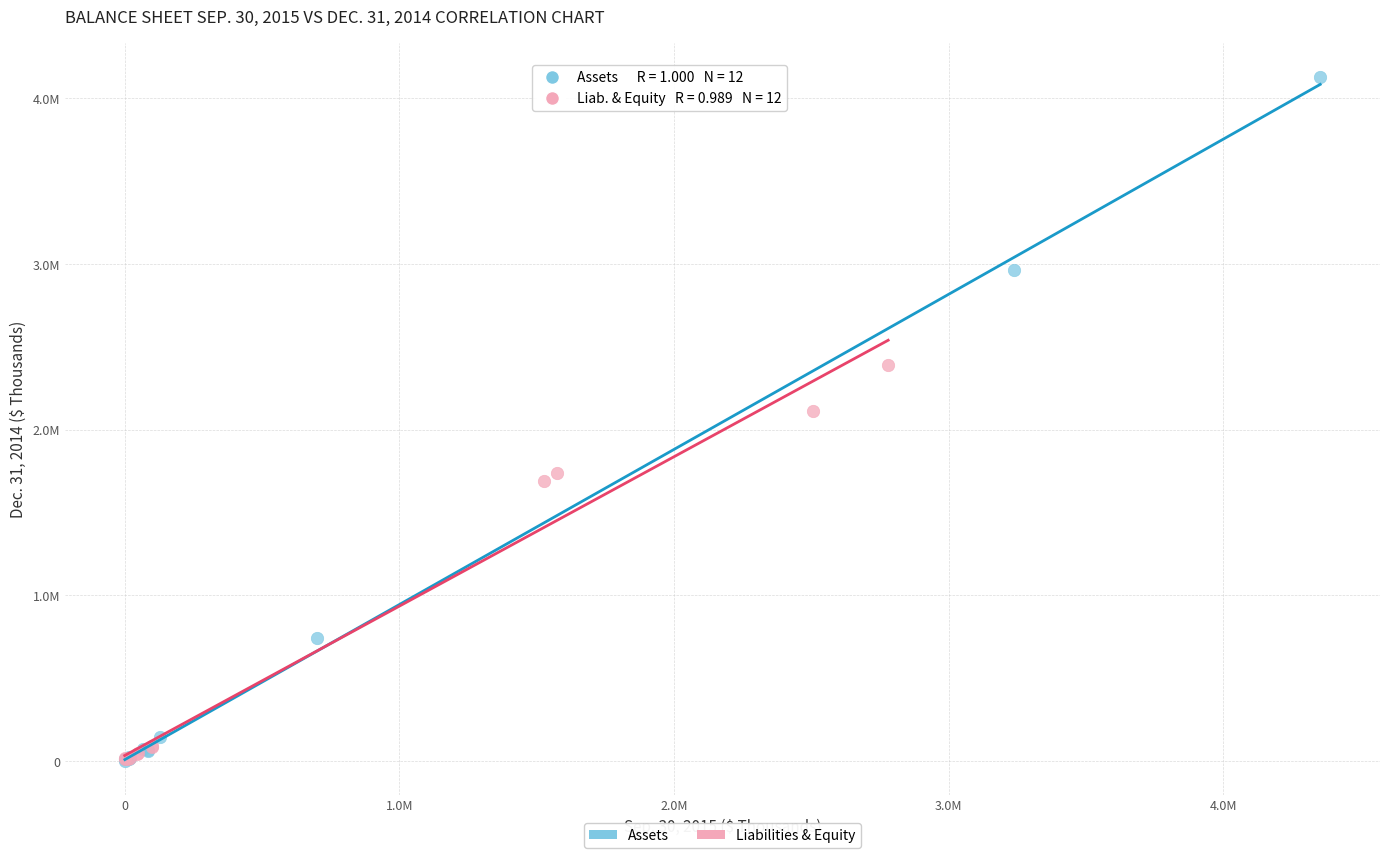

What are all the series names shown in the legend?

Assets, Liabilities & Equity